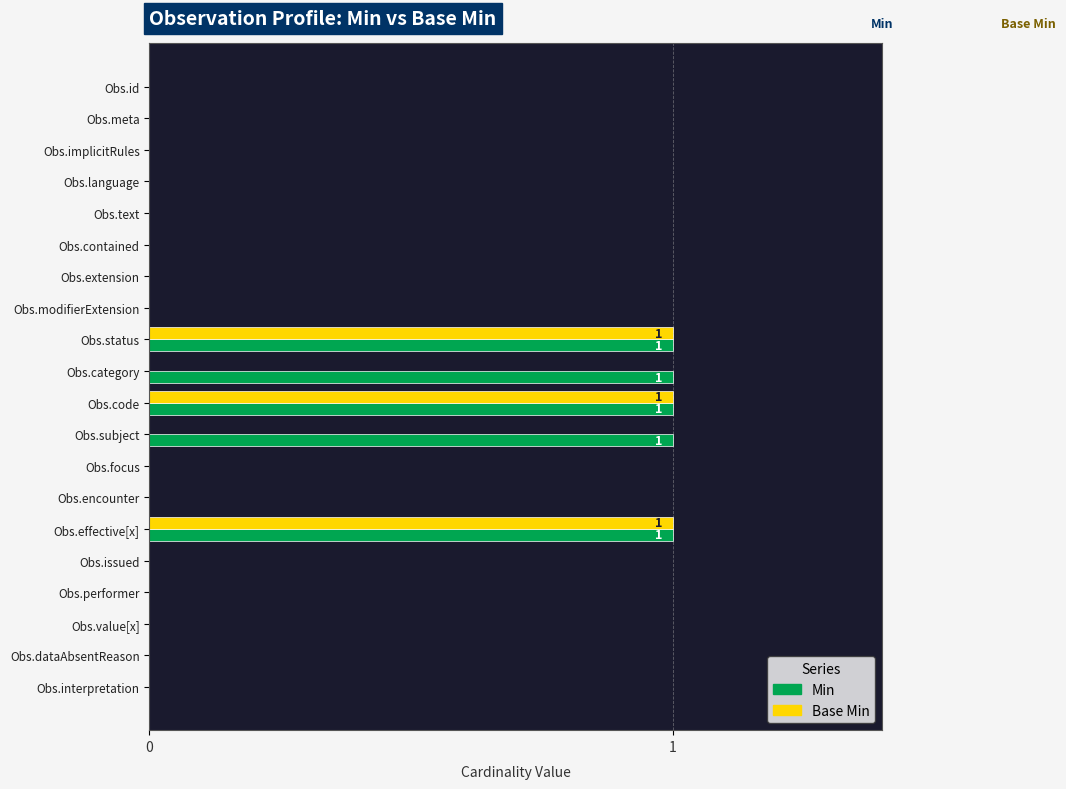

The value of Min at Obs.value[x] is 1. True or false?

False